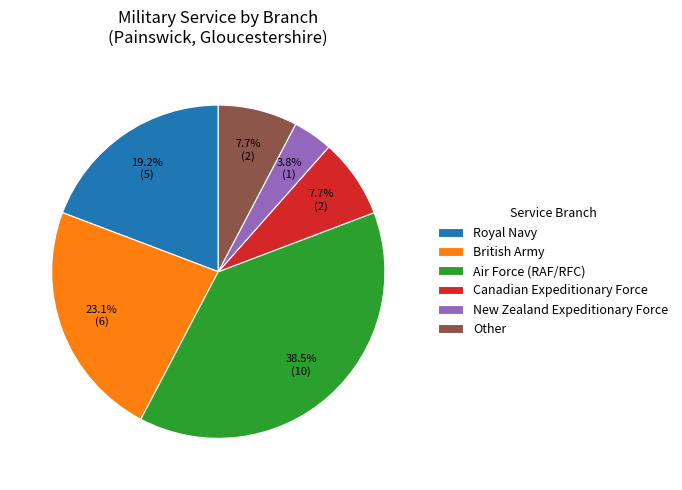

Between Other and Air Force (RAF/RFC), which is larger?

Air Force (RAF/RFC)